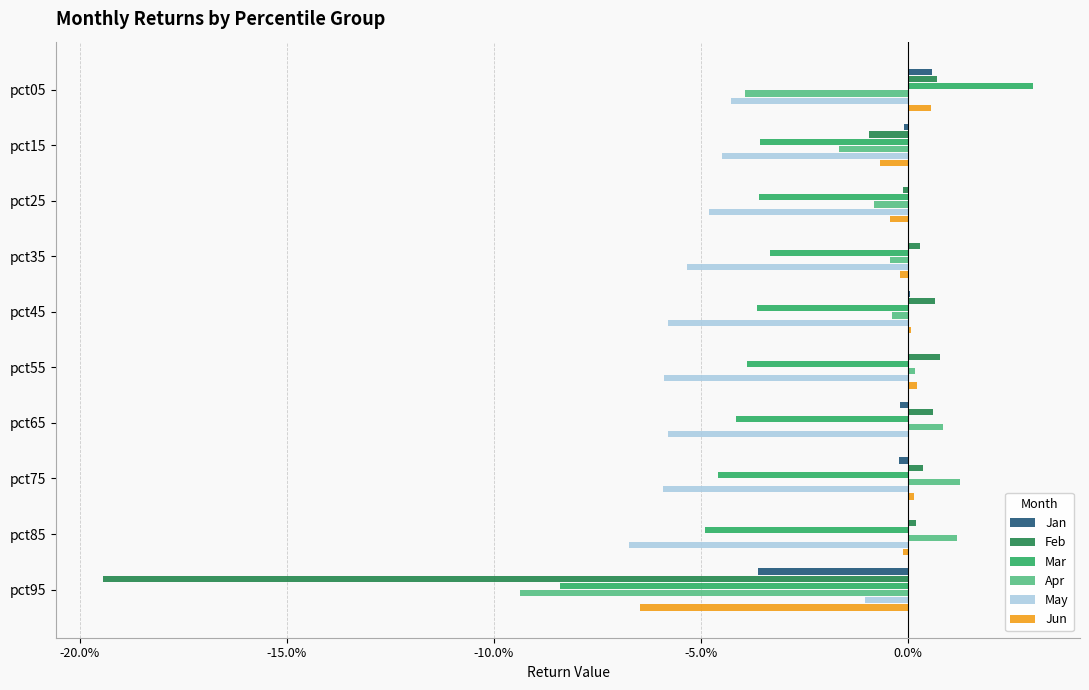

Which series has the widest spread of values?

Feb